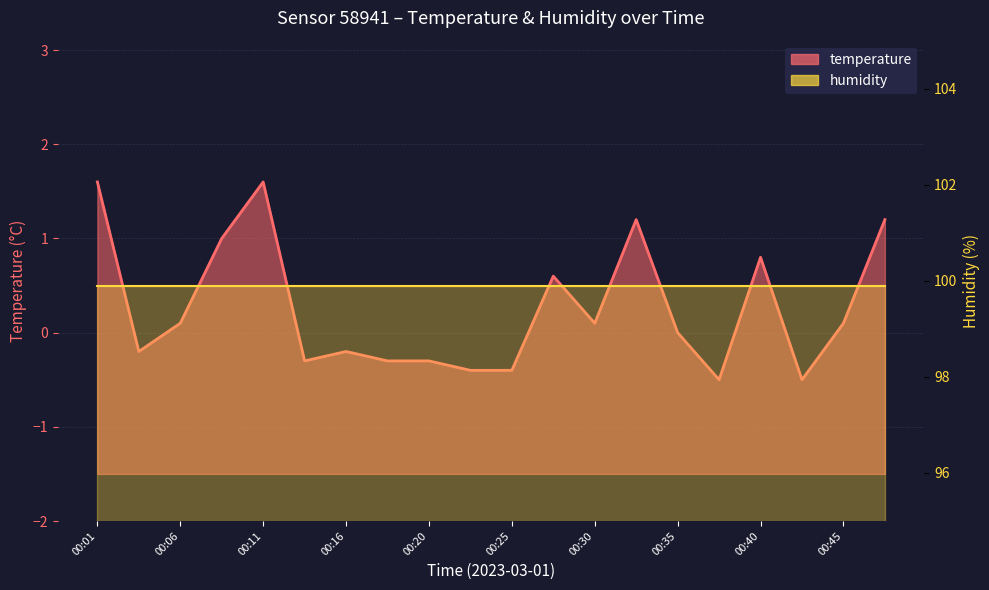

How many data points are less than 0?

9